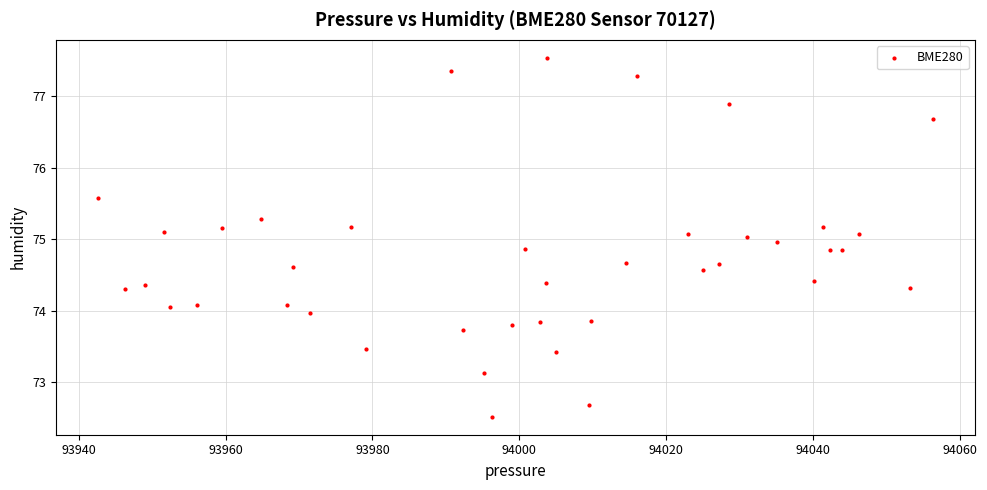

What is the range of Y values (max minus min)?

5.0